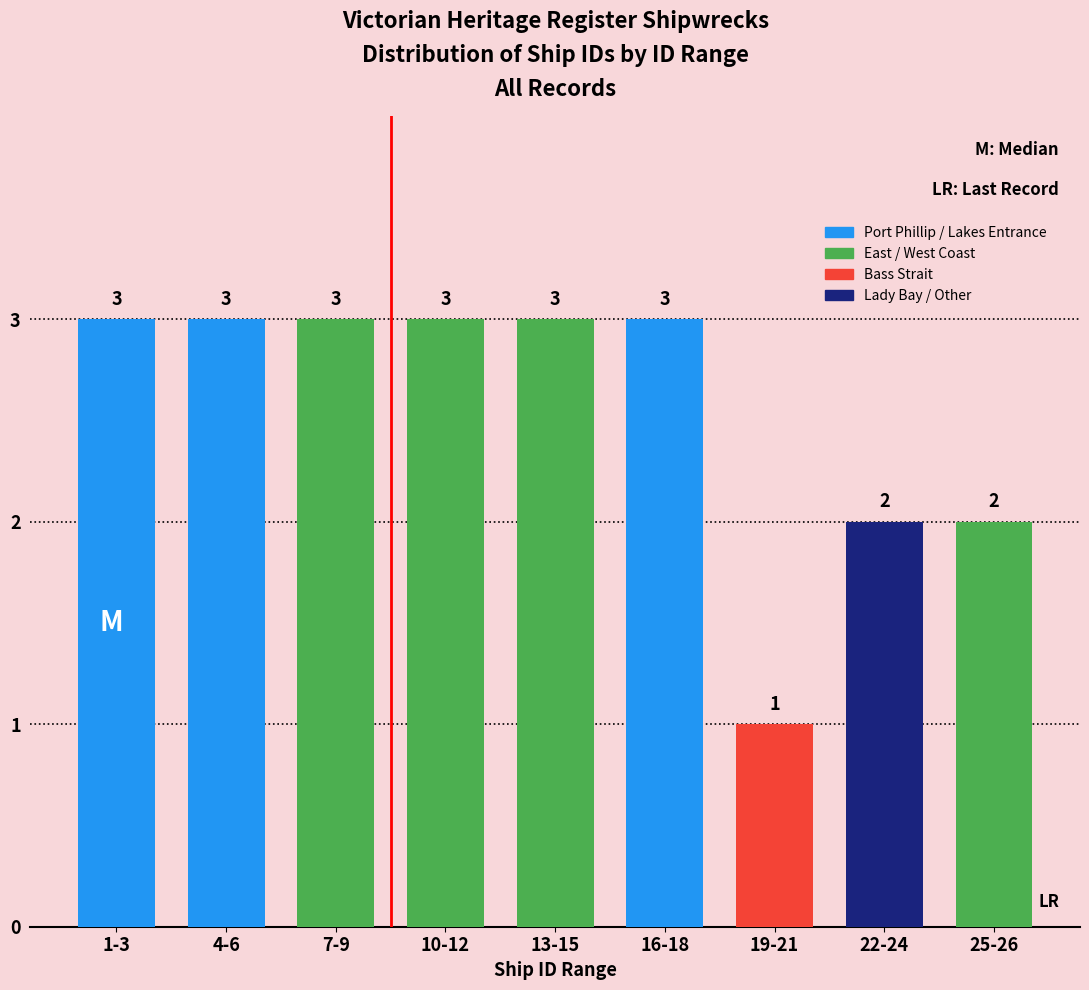

Reading left to right, transcribe all the data shown in this chart.

1-3=3	4-6=3	7-9=3	10-12=3	13-15=3	16-18=3	19-21=1	22-24=2	25-26=2